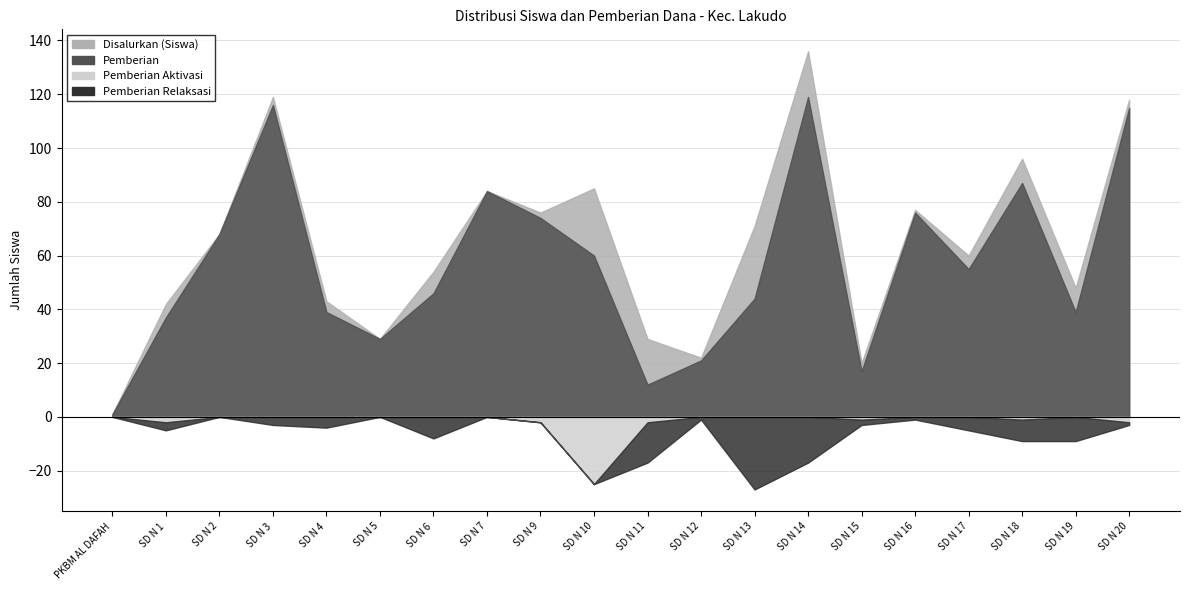

At which label does Pemberian Aktivasi reach its peak?

SD N 10